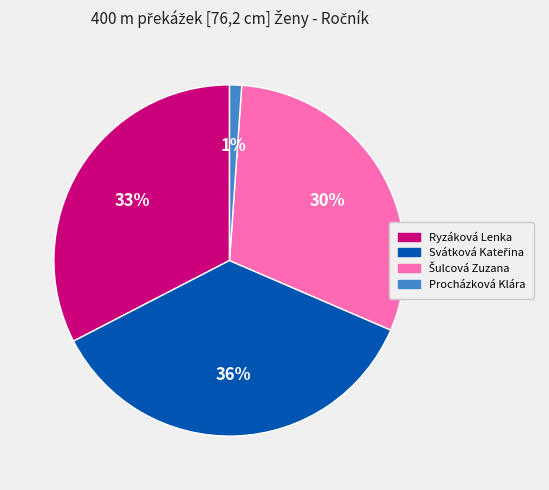

Is it true that Procházková Klára is 1% of the pie?

True